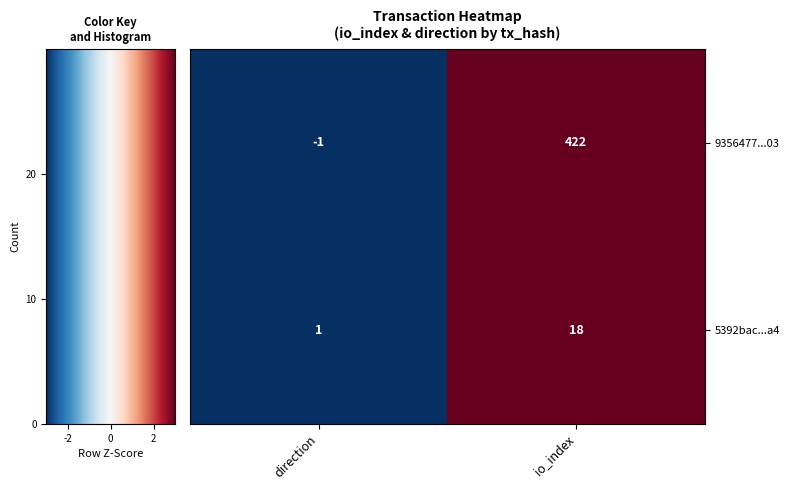

Count the number of categories in the chart.

2